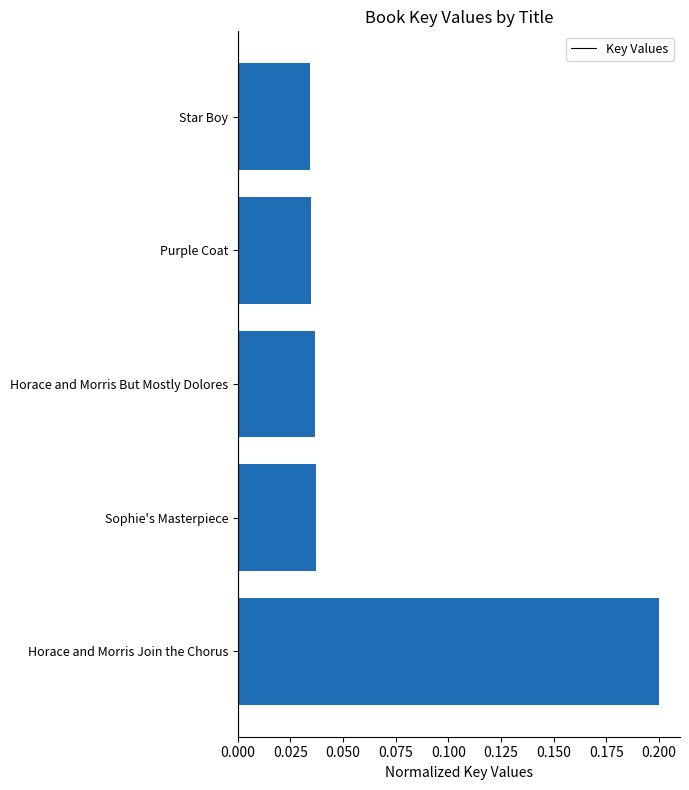

Count the values in the range 0 to 1.

5